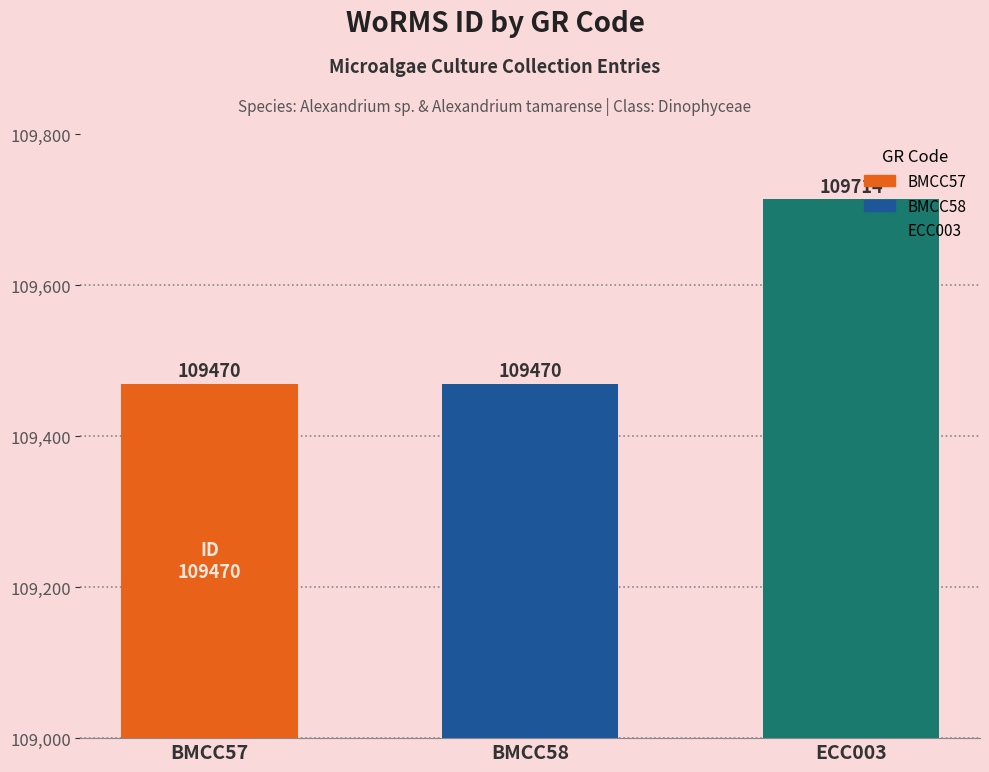

How many bars are there in total?

3